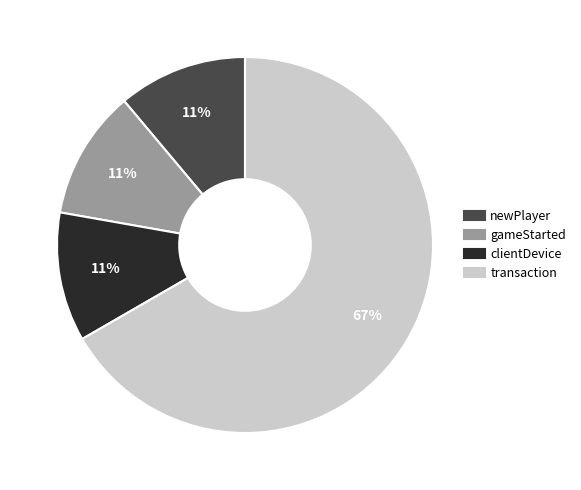

What percentage is the clientDevice slice, to the nearest percent?

11%